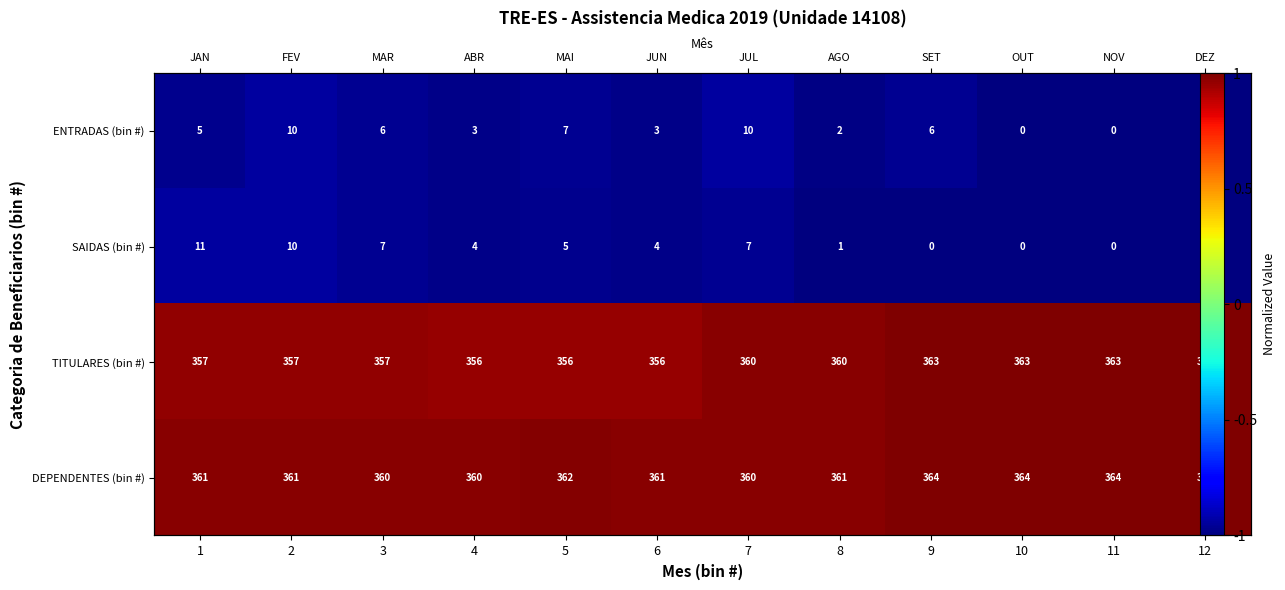

Which category has the lowest value across all series?

10